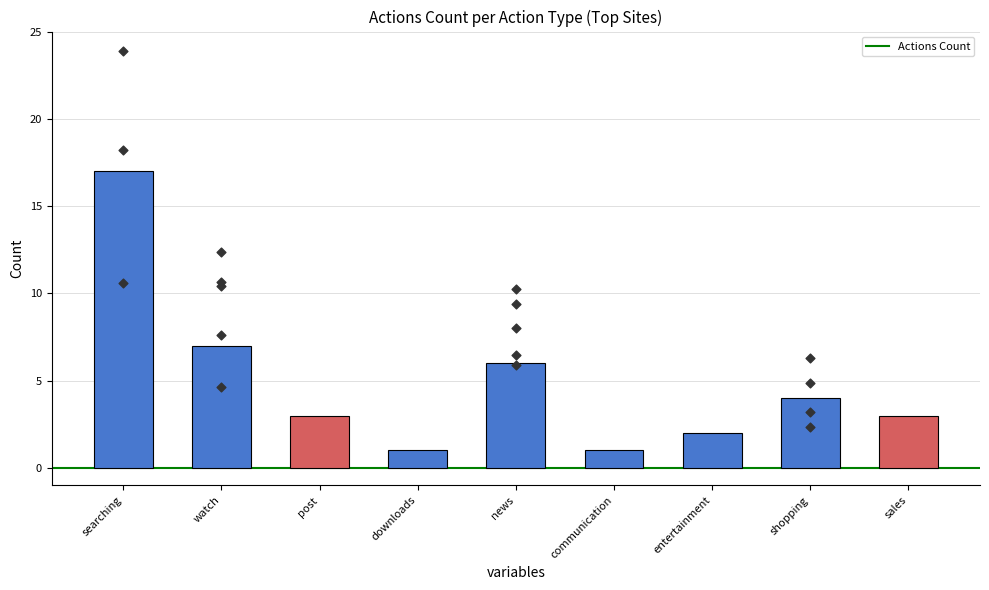

What is the change in value from searching to watch?

-10